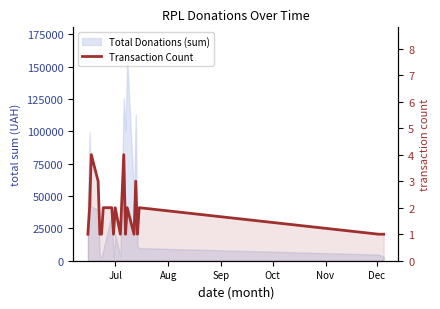

Reading left to right, transcribe all the data shown in this chart.

1	2	4	3	1	1	2	2	1	2	1	4	1	2	1	3	1	2	1	1